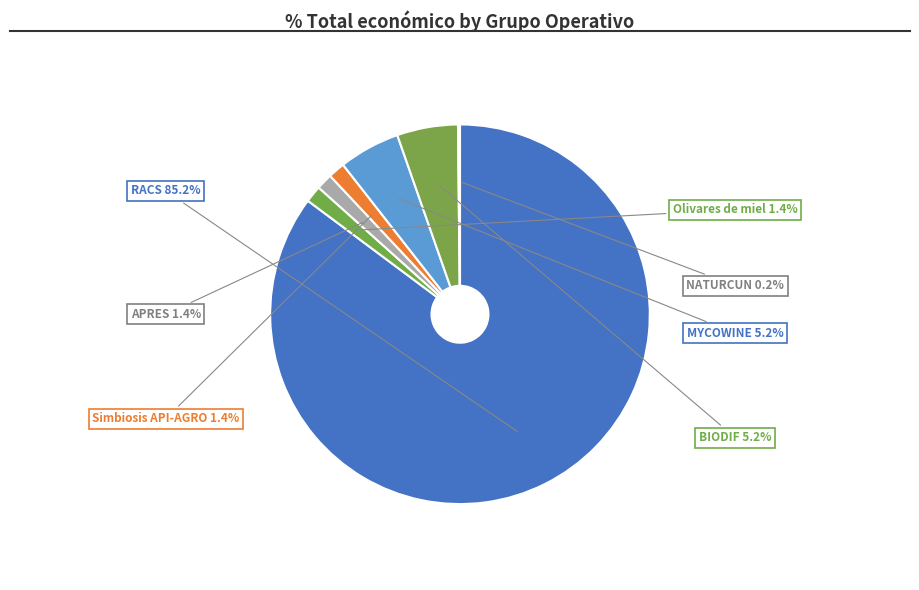

To the nearest percent, what is the difference between the largest and smallest slice percentages?

85%